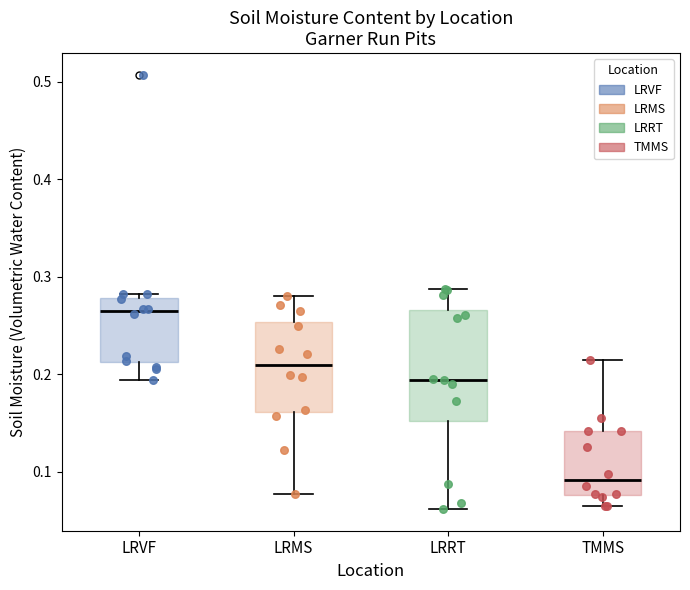

Where is the lower edge of the box for LRVF on the y-axis? The values are not printed on the chart, so give them approximately, as read against the axis.

0.21